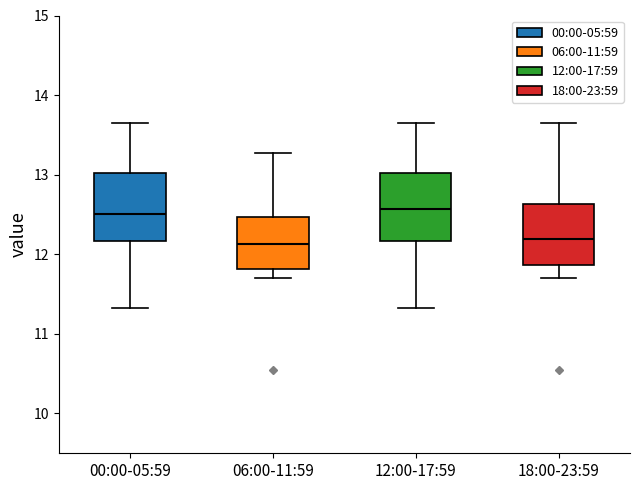

Reading left to right, transcribe this box plot: for each box, give where its median line is, the range the box spans, and where its two whiskers end, as read against the y-axis. The values are not printed on the chart, so give them approximately, as read against the axis.

00:00-05:59: median 12.5, box 12.2 to 13.0, whiskers 11.3 to 13.7
06:00-11:59: median 12.1, box 11.8 to 12.5, whiskers 11.7 to 13.3
12:00-17:59: median 12.6, box 12.2 to 13.0, whiskers 11.3 to 13.7
18:00-23:59: median 12.2, box 11.9 to 12.6, whiskers 11.7 to 13.7